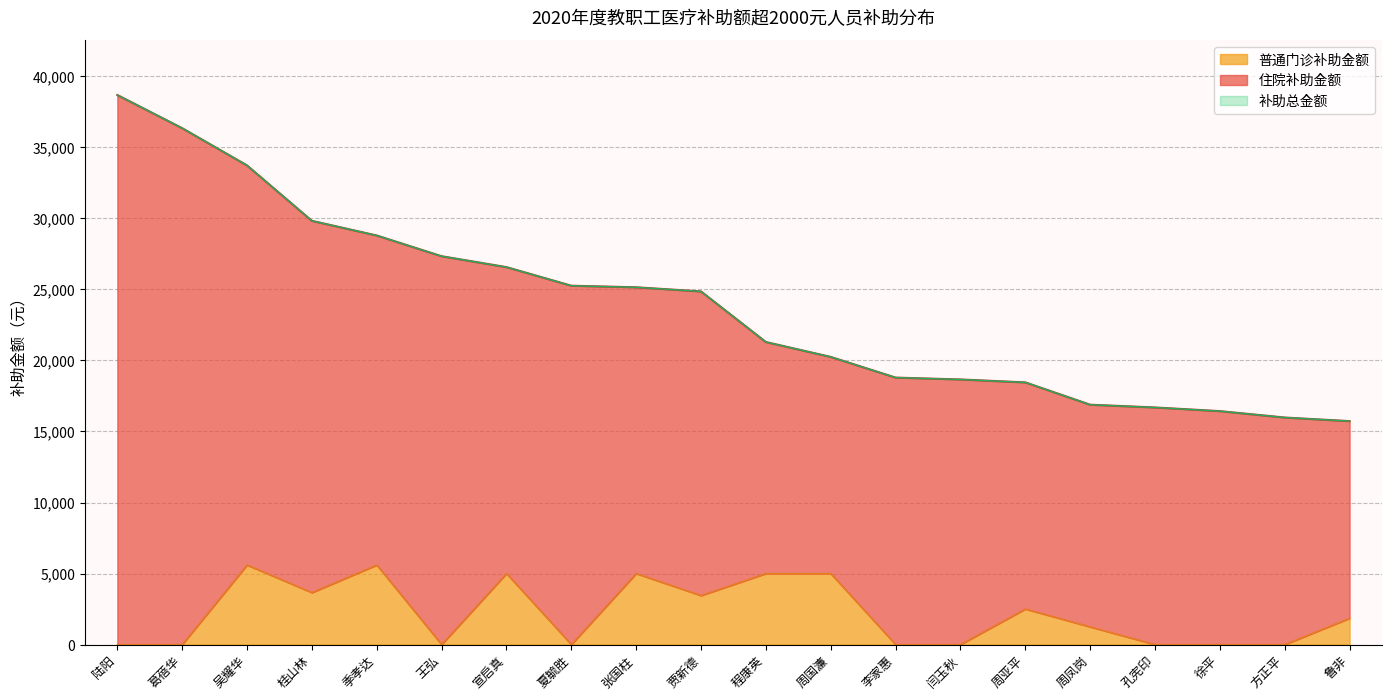

At which label is 普通门诊补助金额 closest to 2800?

周亚平